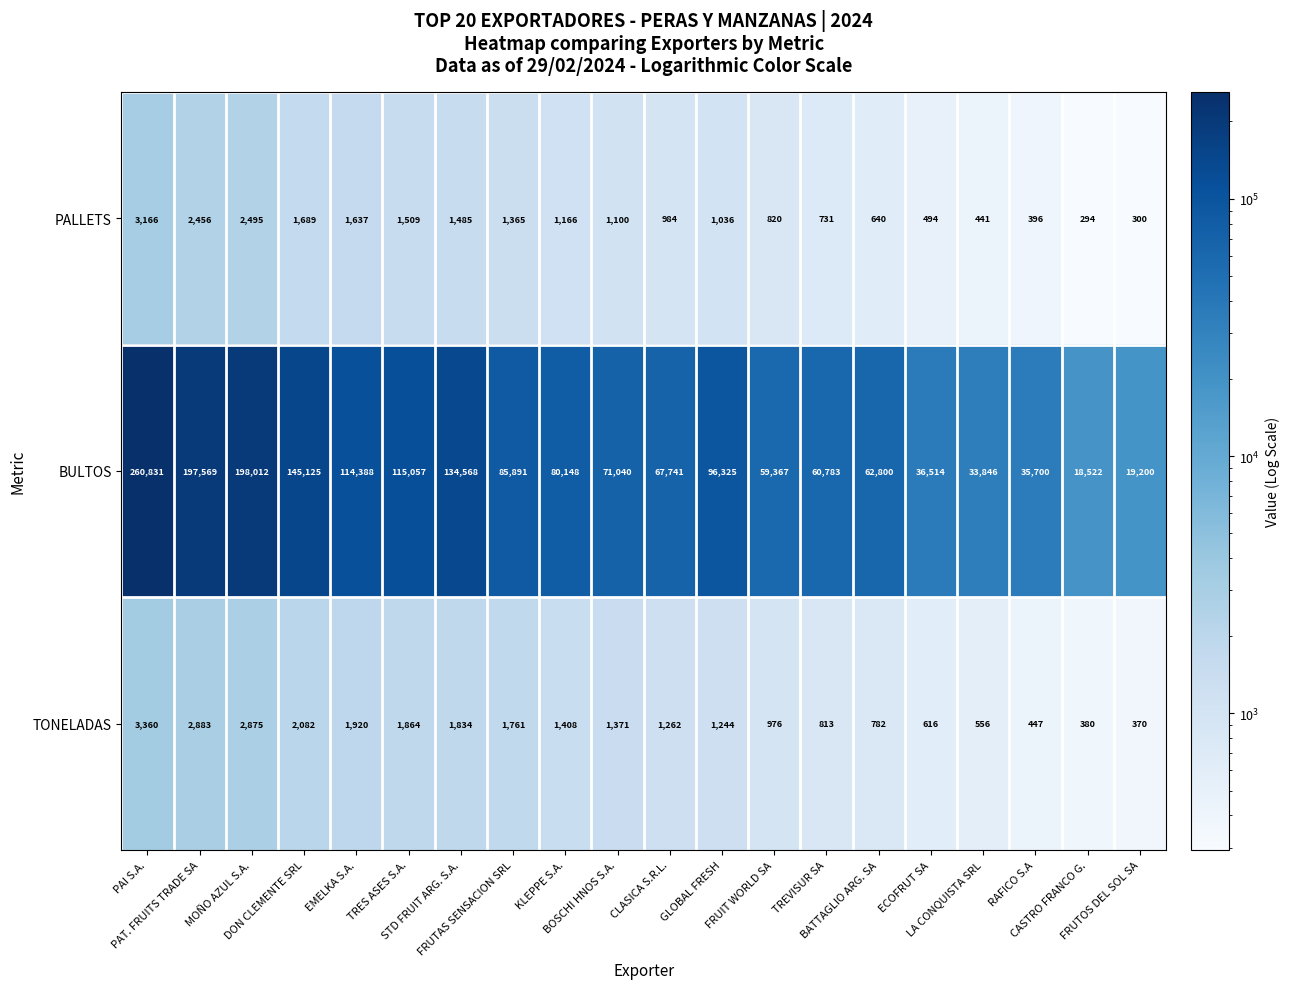

List the series in order of their peak value, highest first.

BULTOS, TONELADAS, PALLETS